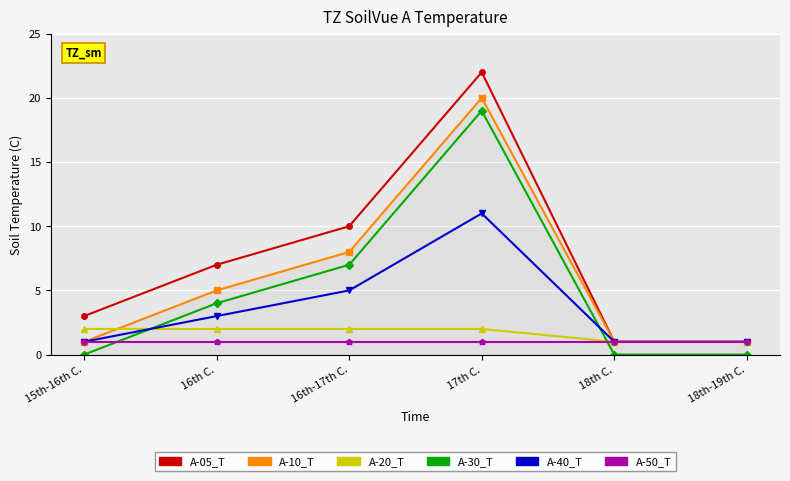

What are all the series names shown in the legend?

A-05_T, A-10_T, A-20_T, A-30_T, A-40_T, A-50_T